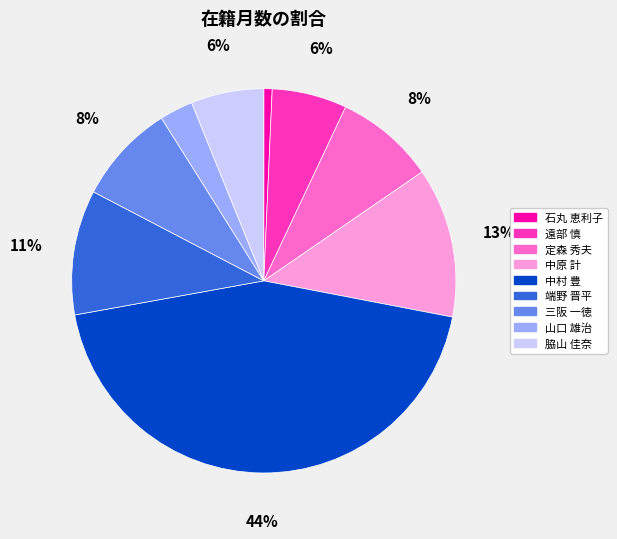

To the nearest percent, what is the average slice percentage?

11%